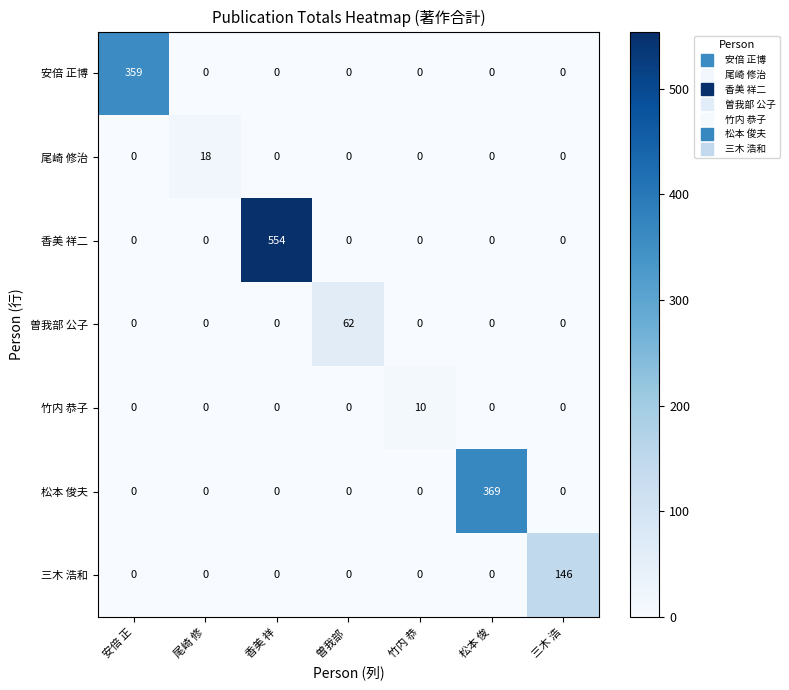

How many data points does each series have?

7